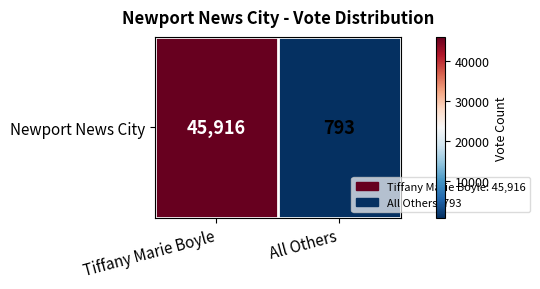

What is the minimum value shown in the chart?

793